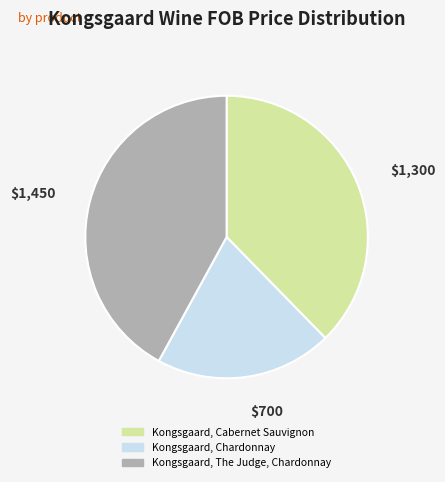

True or false: Kongsgaard, Cabernet Sauvignon accounts for 51% of the total.

False